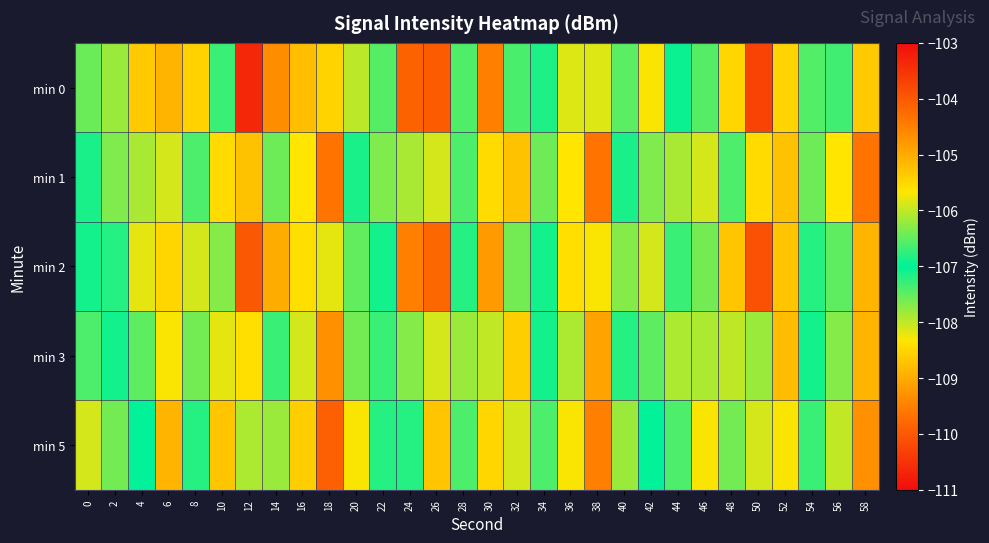

At which category does the chart reach its minimum across all series?

50